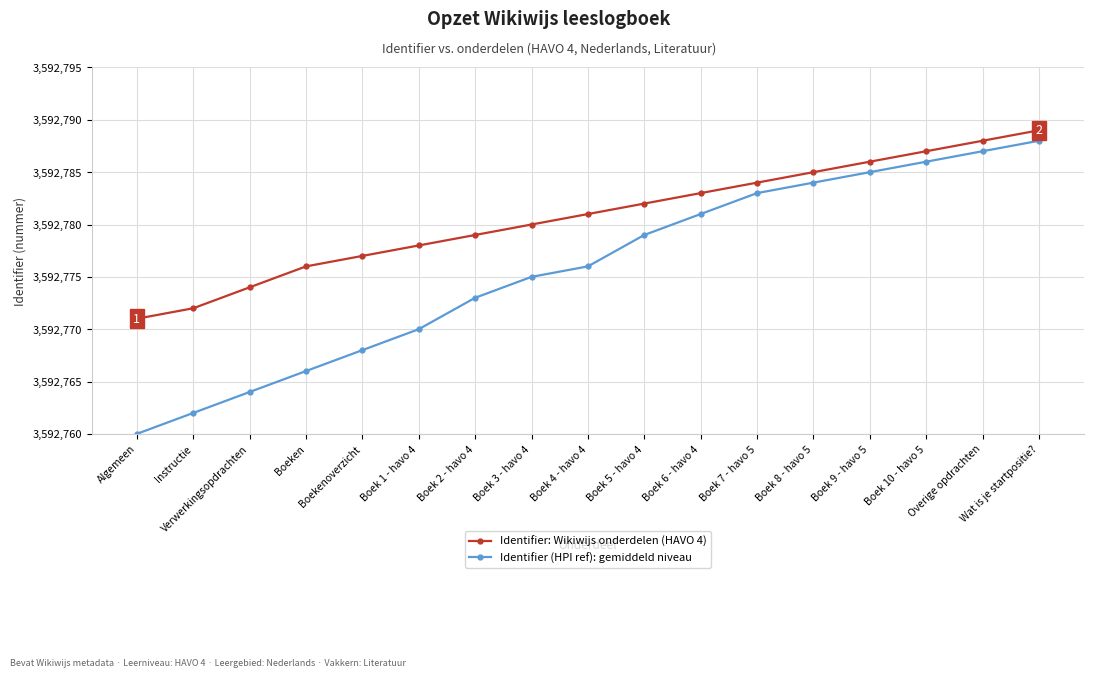

What is the difference between the Identifier (HPI ref): gemiddeld niveau values at Boekenoverzicht and Boek 6 - havo 4?

13